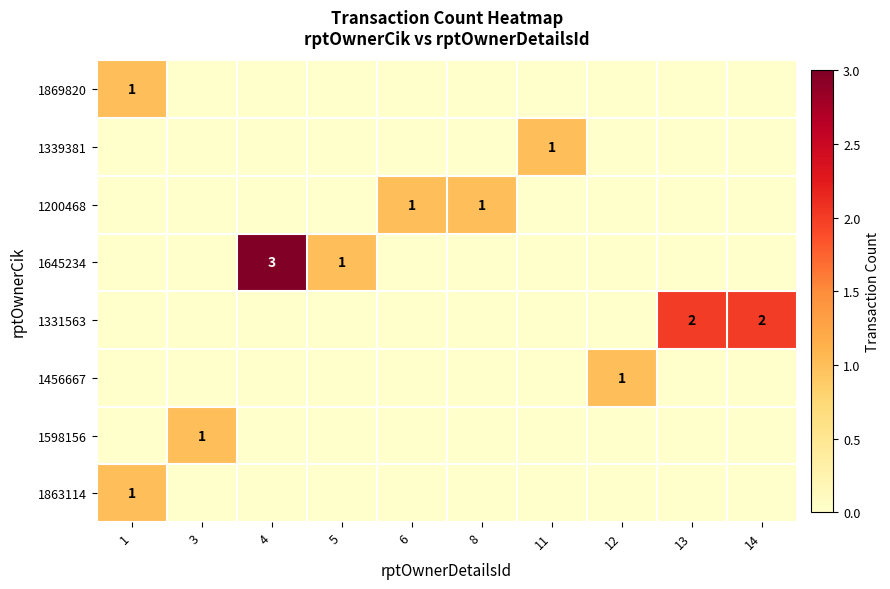

Is it true that 1200468 equals 2 at 8?

False